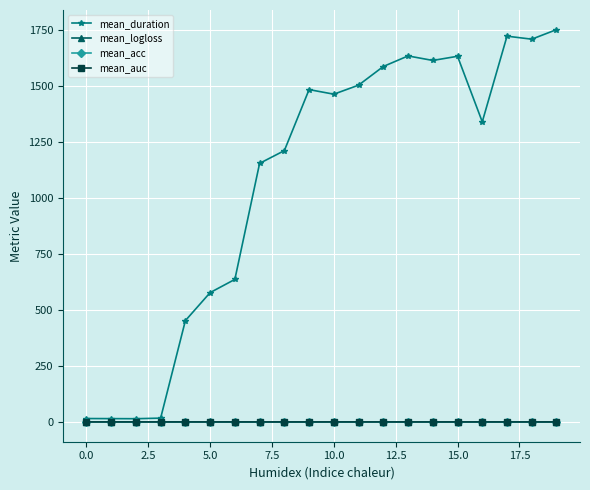

True or false: mean_logloss has more than 0 points higher than both neighbors.

True